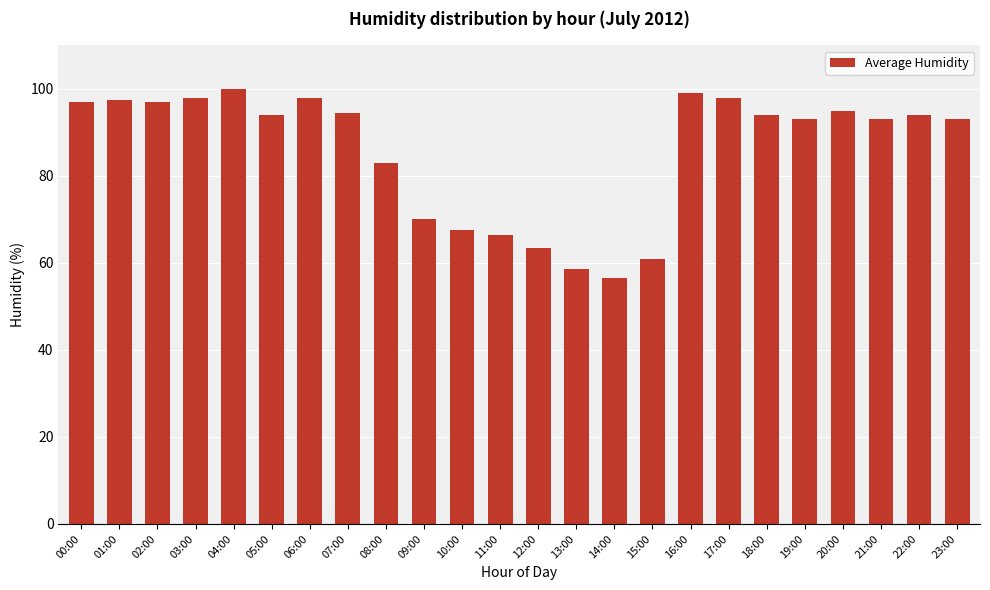

At which label is the value closest to 78?

08:00